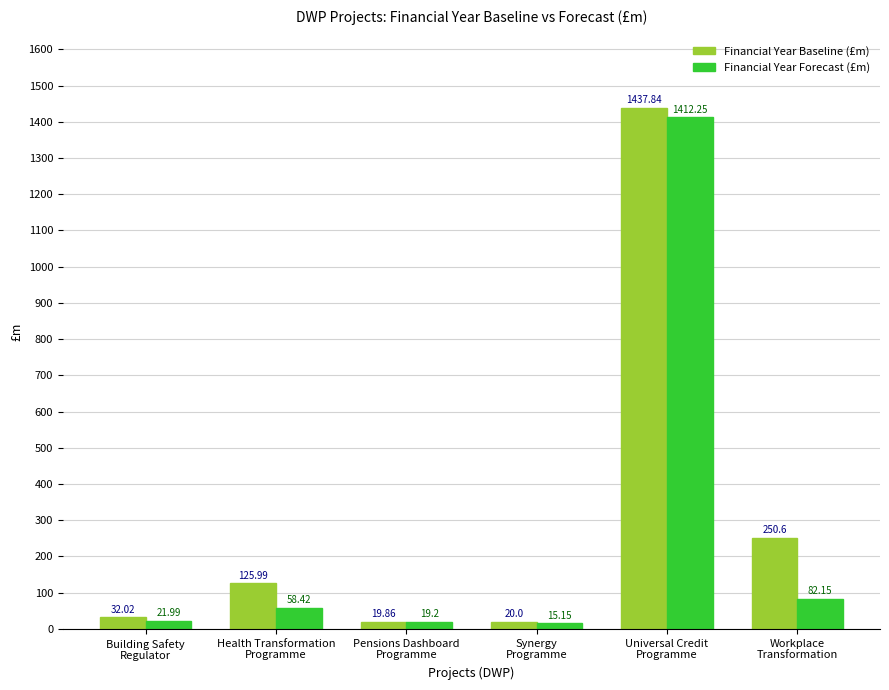

Rank the series by their average value, from lowest to highest.

Financial Year Forecast (£m), Financial Year Baseline (£m)